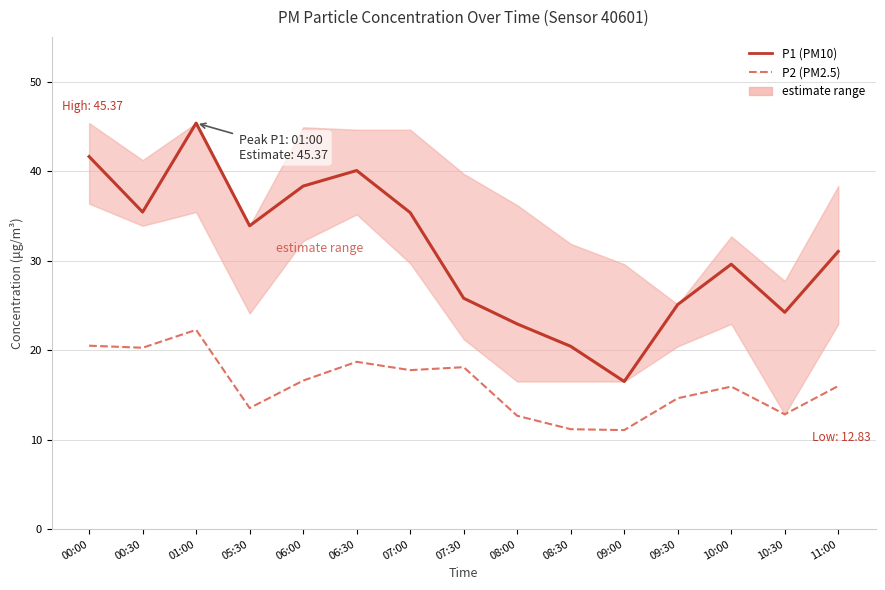

What is the value of the P1 (PM10) point at the 4th from the left?

33.9